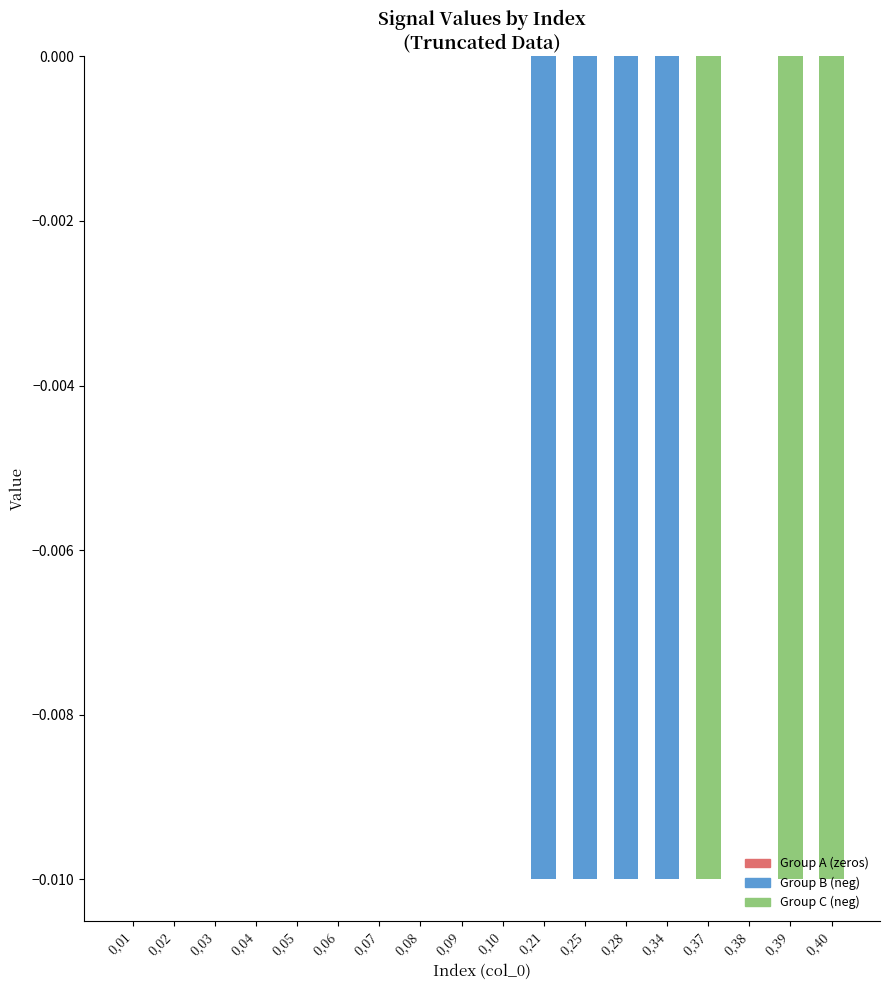

Is it true that Group C equals 0.0 at 0,10?

False